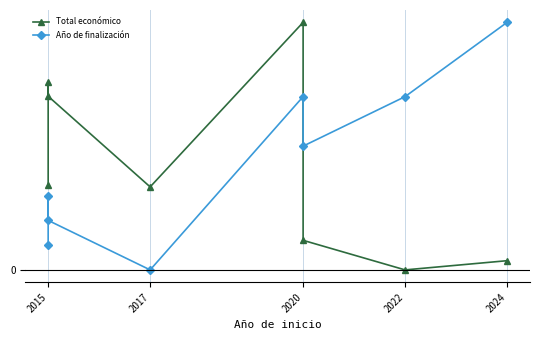

Which series has the largest range (max minus min)?

Total económico